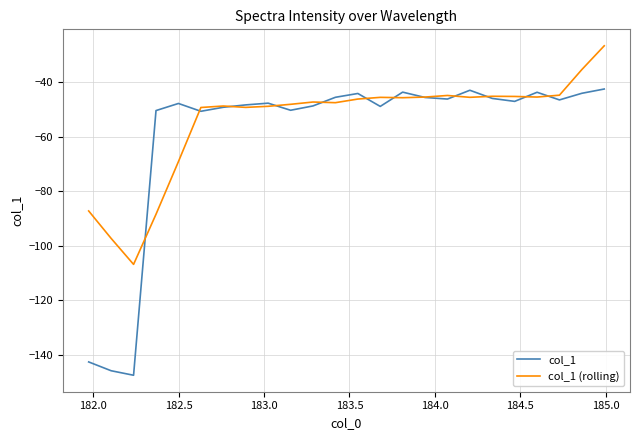

After their last crossing, which series has the higher values: col_1 (rolling) or col_1?

col_1 (rolling)